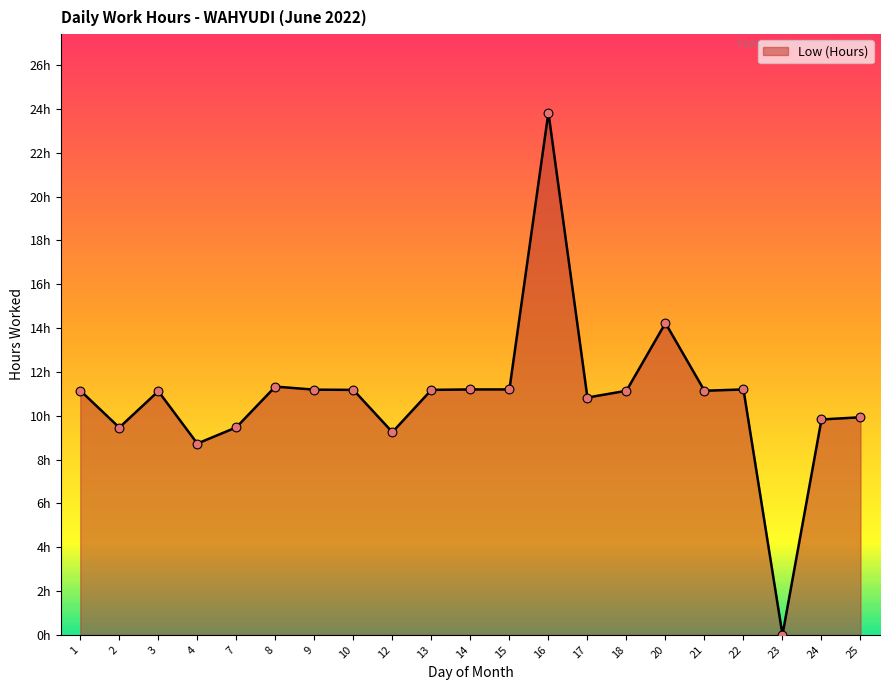

What is the ratio of the value at 13 to the value at 9?

1.0